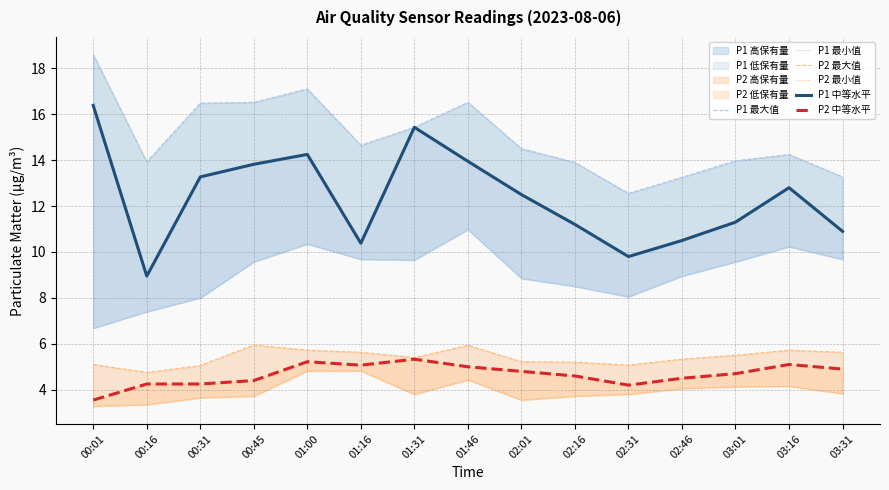

Rank the series by their maximum value, from lowest to highest.

P2 最小值, P2 中等水平, P2 最大值, P1 最小值, P1 中等水平, P1 最大值